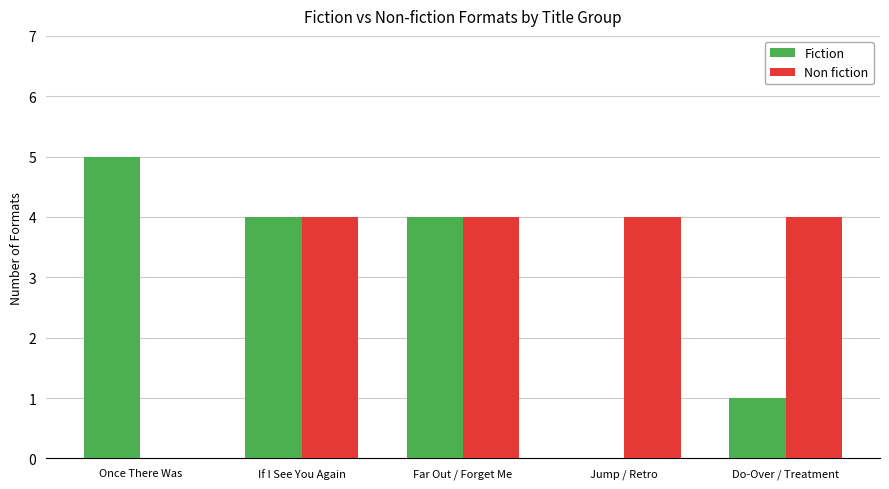

Between Once There Was and Jump / Retro, which series saw the biggest shift?

Fiction